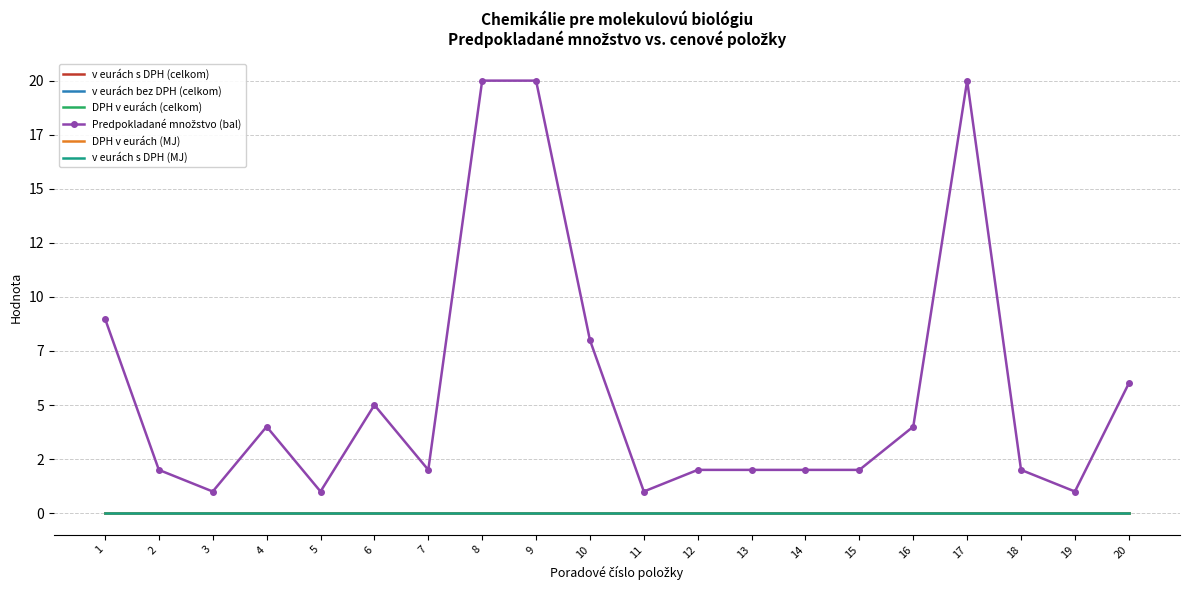

True or false: v eurách bez DPH (celkom) has more than 2 interior local peaks.

False